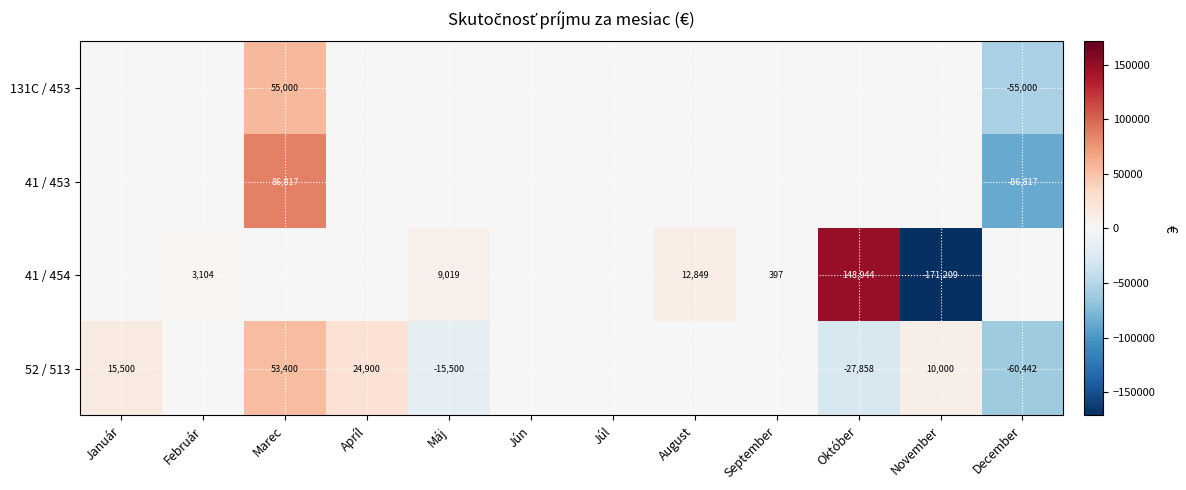

What is the spread (max minus min) of values at September?

397.0